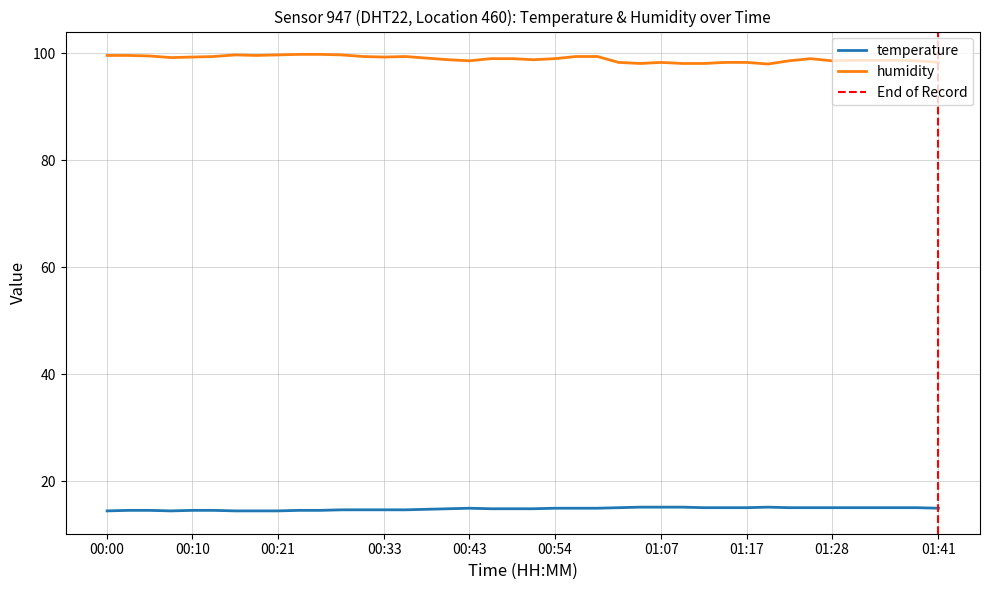

How many interior local peaks does the temperature series have?

2